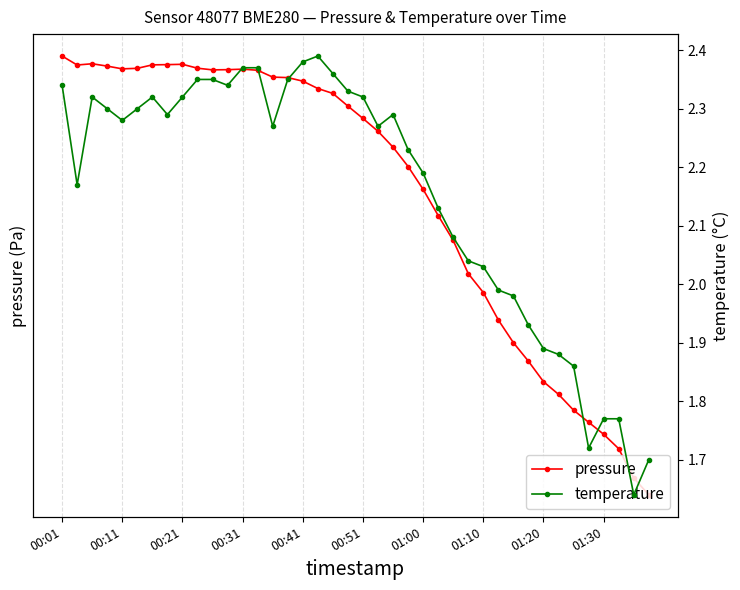

Where is the first local maximum for pressure?

00:21